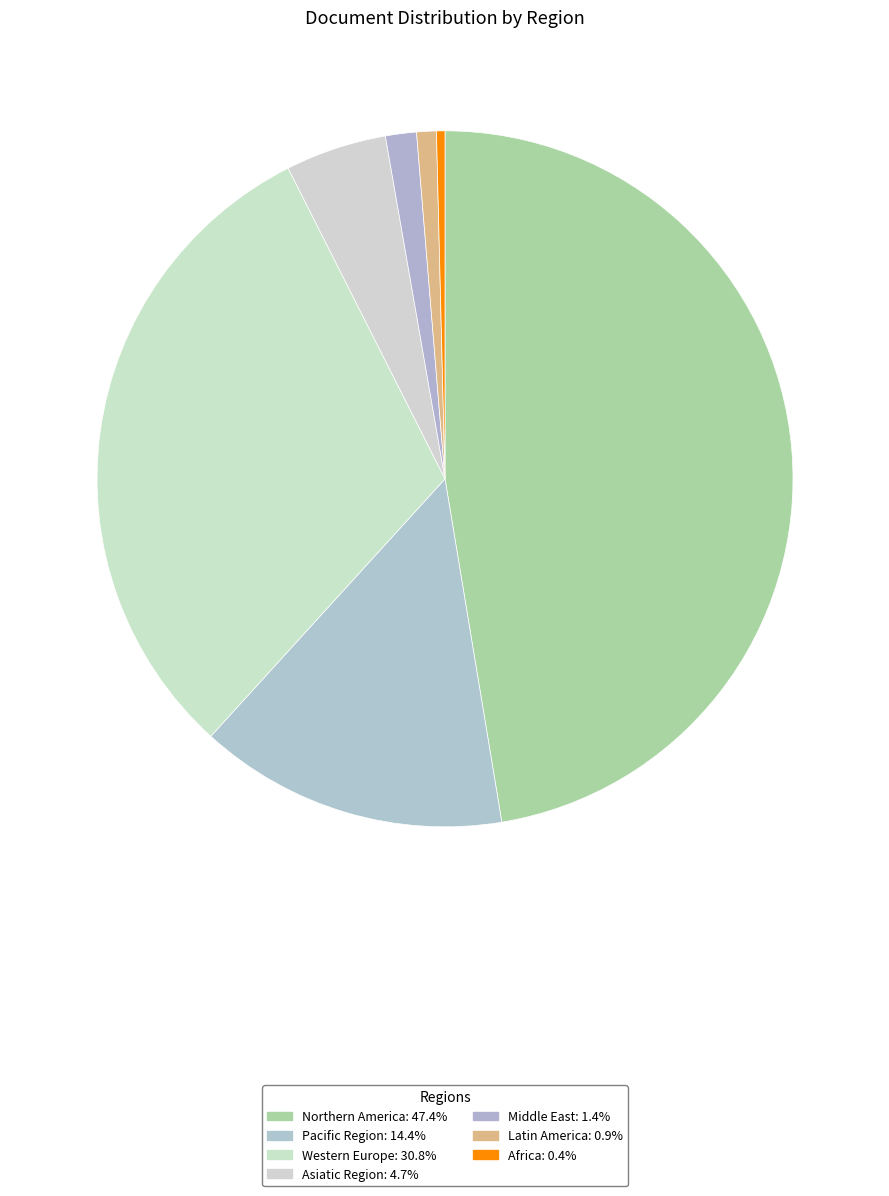

Does any single category account for the majority?

No